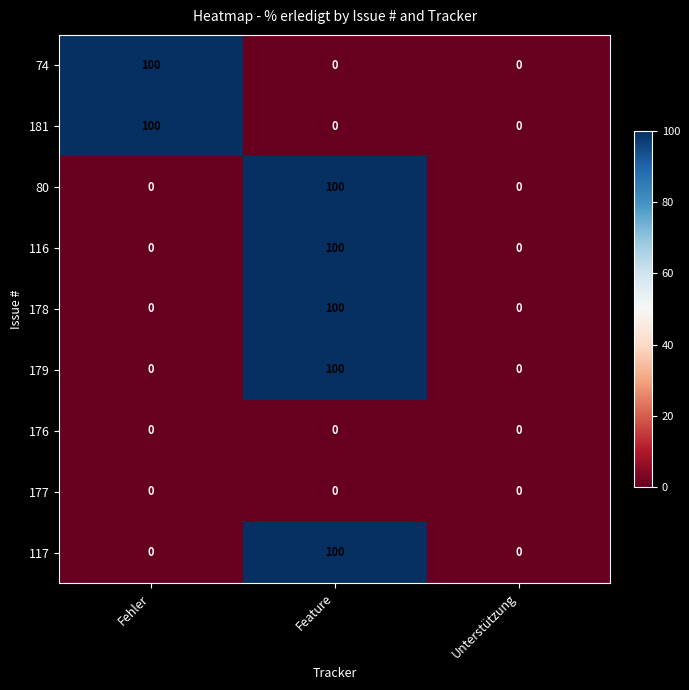

At which category is the sum across all series the highest?

Feature